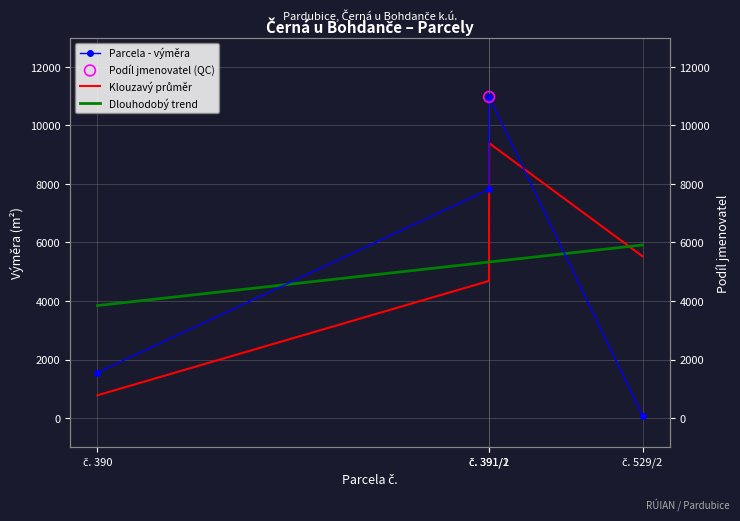

What is the ratio of the value at č. 391/1 to the value at č. 391/2?

0.7